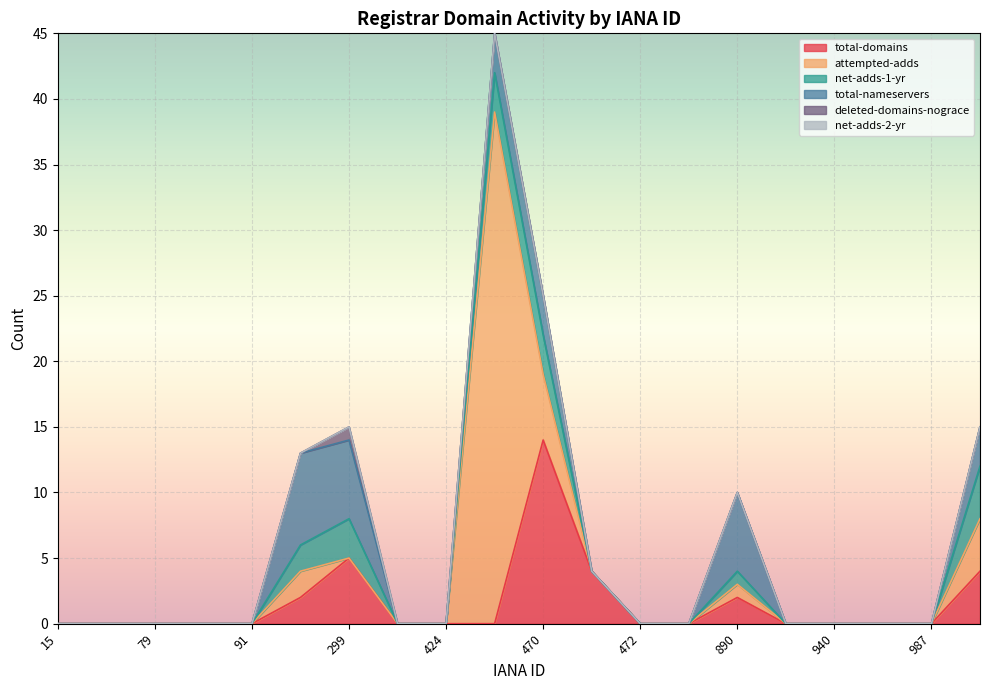

At 890, list the series in order from smallest to largest.

deleted-domains-nograce, net-adds-2-yr, attempted-adds, net-adds-1-yr, total-domains, total-nameservers